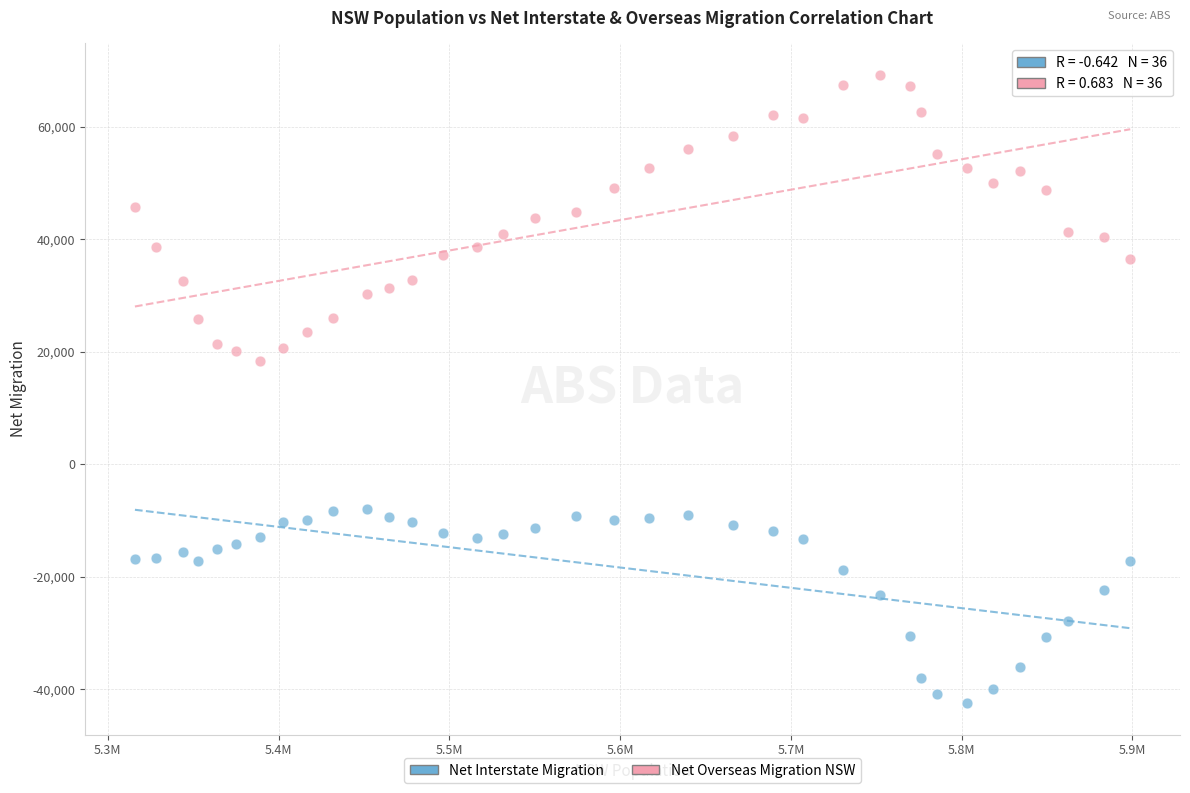

Across all series, what Y value is closest to 13383?

18349